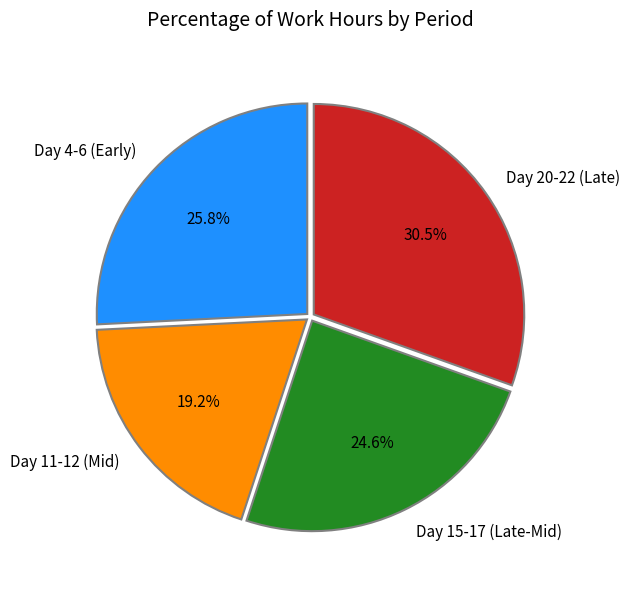

Which slice is the largest?

Day 20-22 (Late)